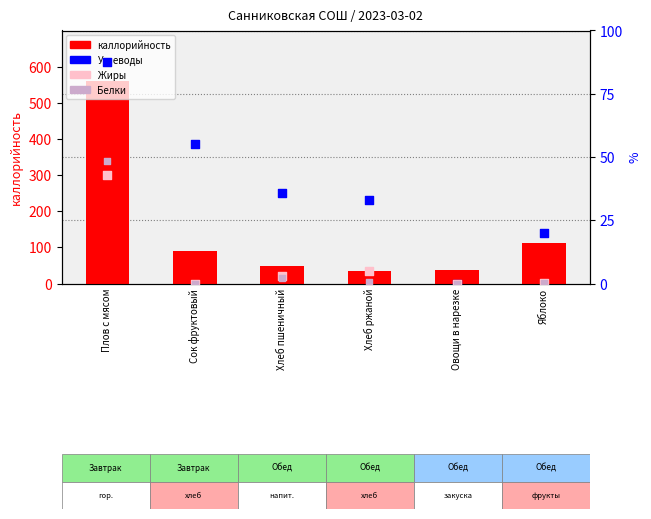

Which series has the largest total across all categories?

каллорийность